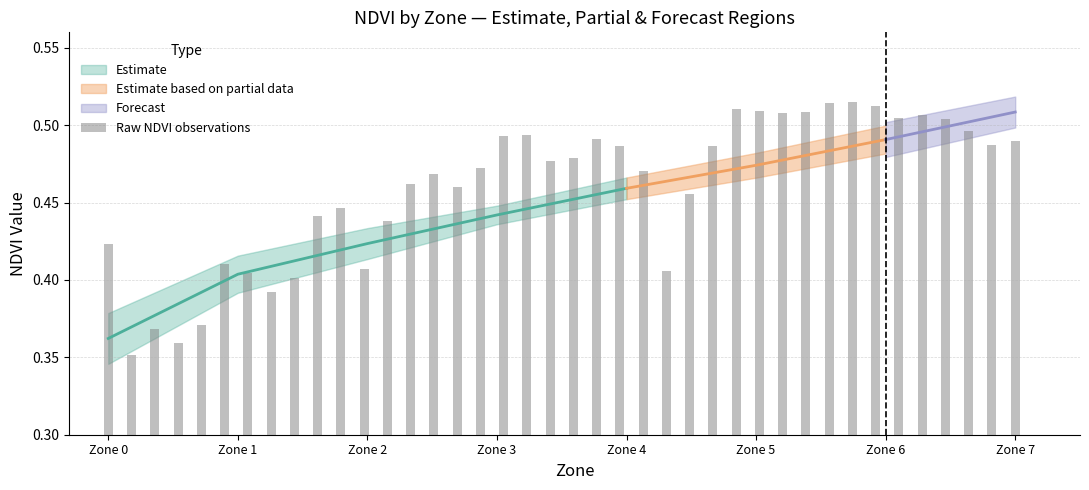

The chart shows a value of 0.7 at 34. True or false?

False